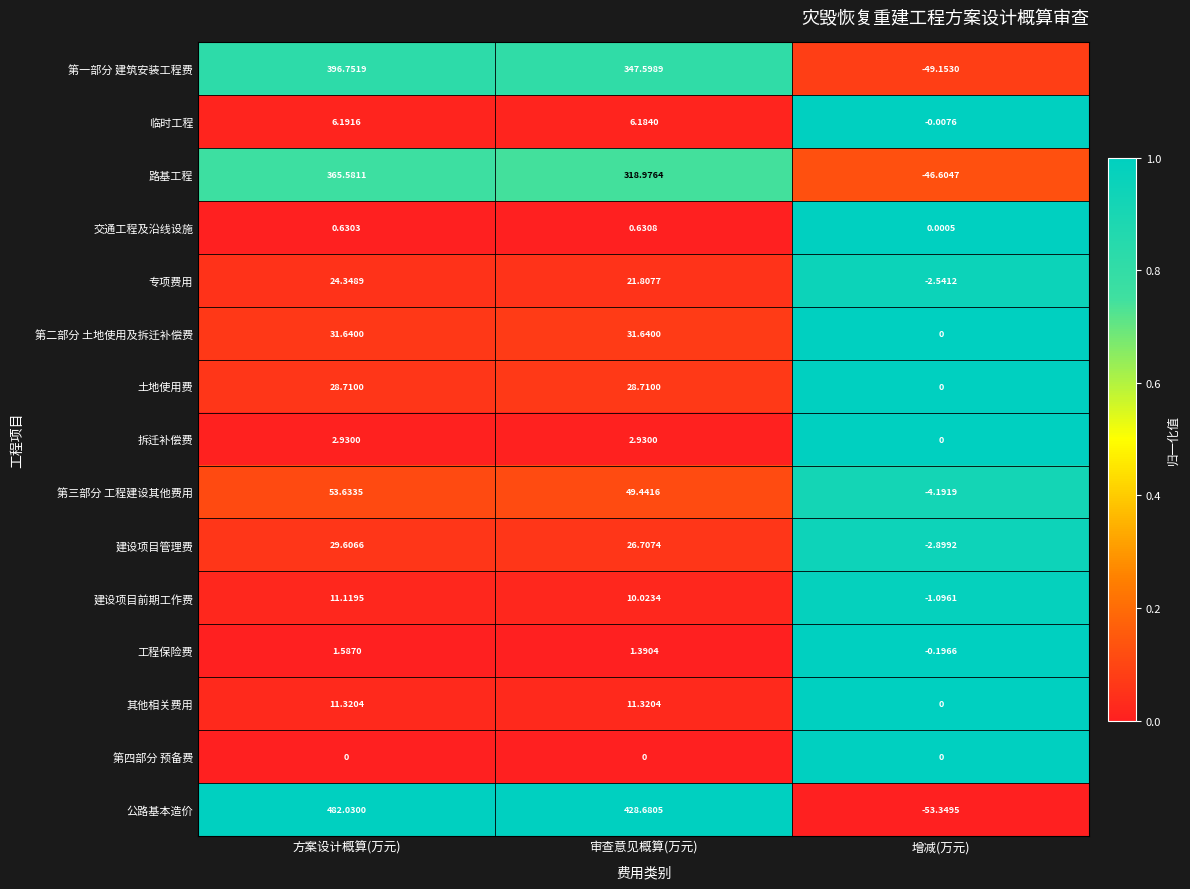

Rank the series by their maximum value, from highest to lowest.

公路基本造价, 第一部分 建筑安装工程费, 路基工程, 第三部分 工程建设其他费用, 第二部分 土地使用及拆迁补偿费, 建设项目管理费, 土地使用费, 专项费用, 其他相关费用, 建设项目前期工作费, 临时工程, 拆迁补偿费, 工程保险费, 交通工程及沿线设施, 第四部分 预备费